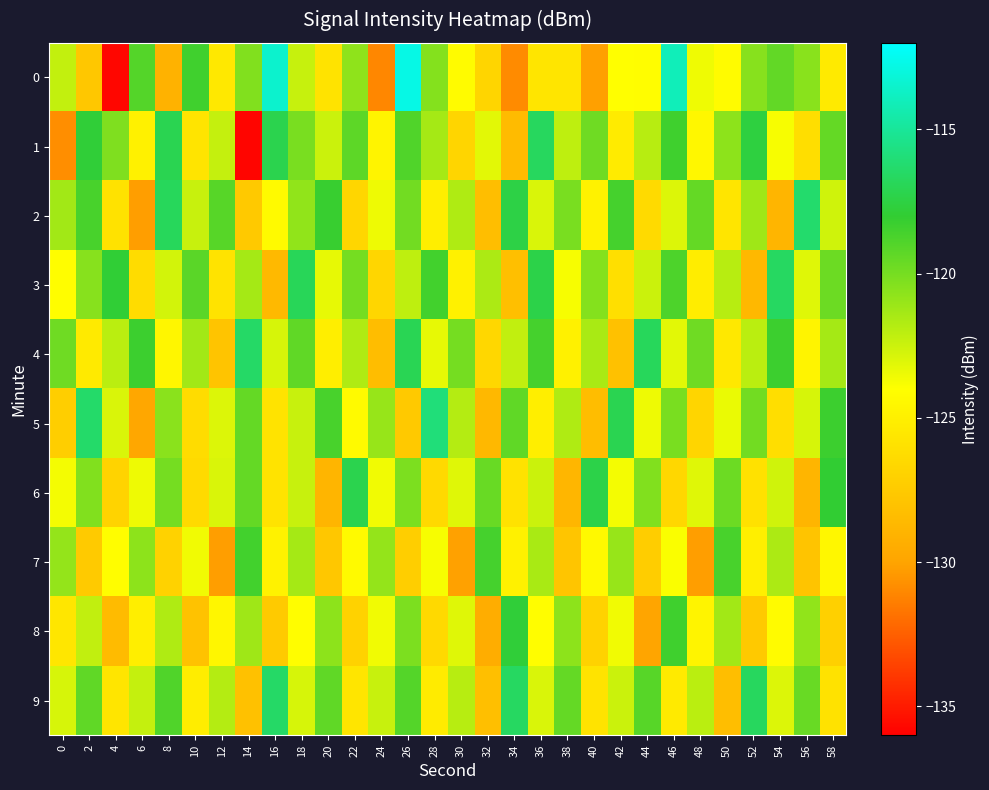

Which has a higher value, 8 or 12?

12